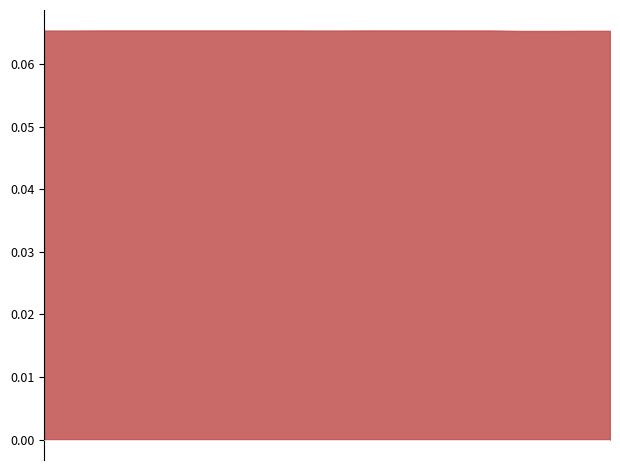

Which series has the largest range (max minus min)?

Resetgrens